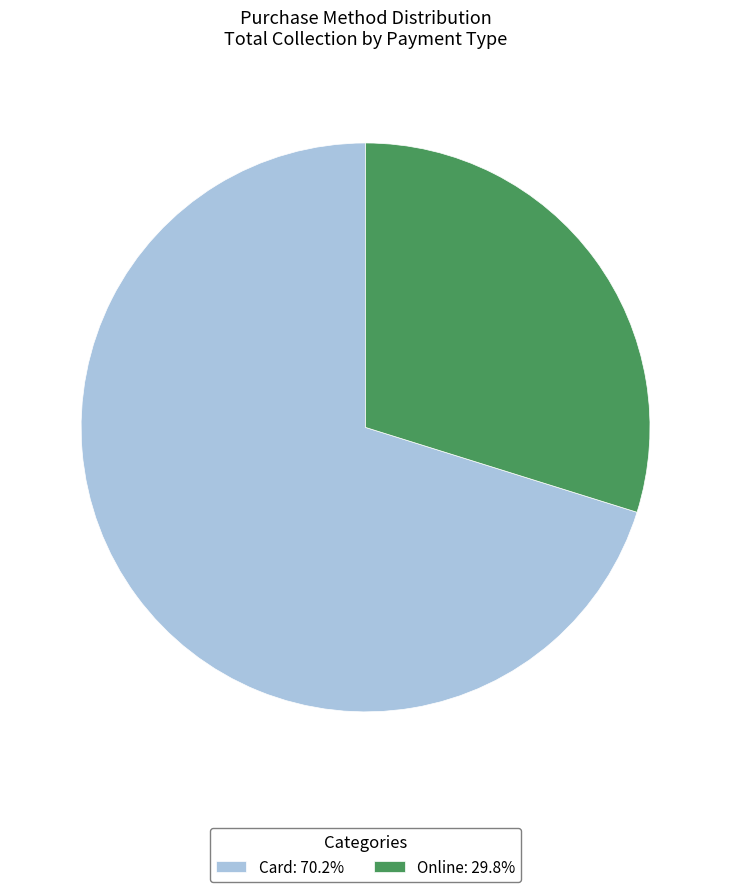

Is it true that Card is 80% of the pie?

False